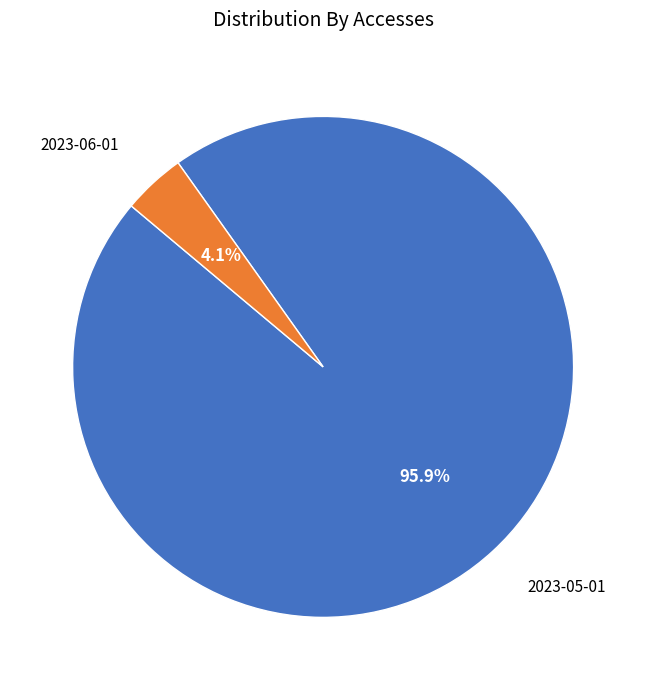

Is there a majority slice in this chart?

Yes